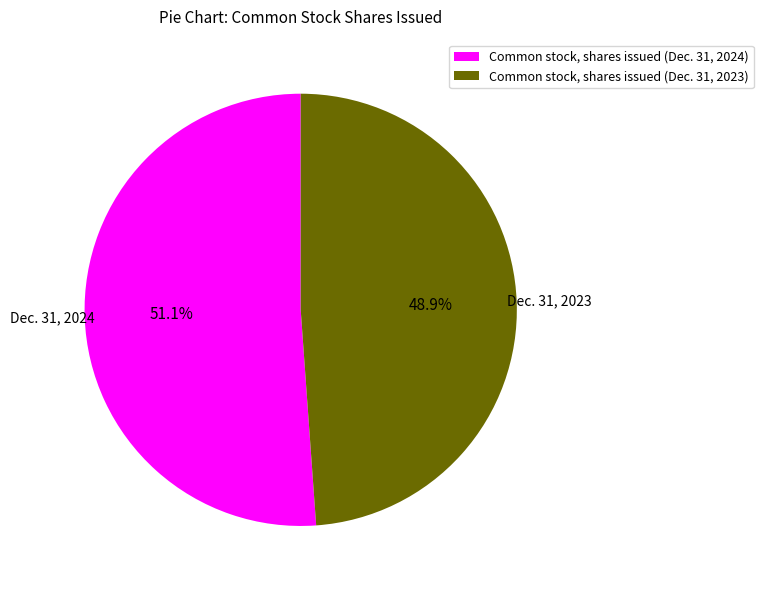

The Common stock, shares issued (Dec. 31, 2024) slice represents 51% of the pie. True or false?

True